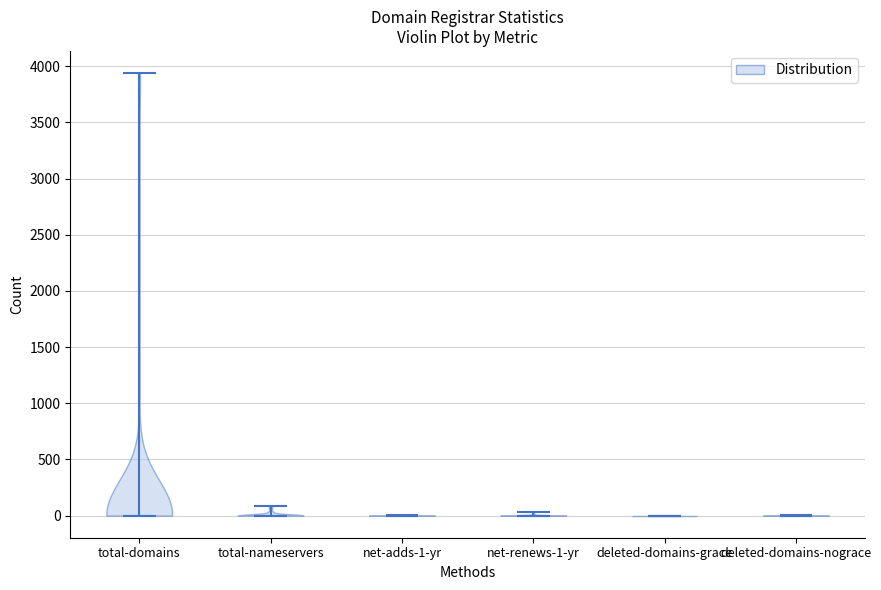

Reading left to right, read every violin against the y-axis: where its median line is, and the lowest and highest points it reaches. The values are not printed on the chart, so give them approximately, as read against the axis.

total-domains: median line 0, lowest point 0, highest point 3950
total-nameservers: median line 0, lowest point 0, highest point 100
net-adds-1-yr: median line 0, lowest point 0, highest point 0
net-renews-1-yr: median line 0, lowest point 0, highest point 50
deleted-domains-grace: median line 0, lowest point 0, highest point 0
deleted-domains-nograce: median line 0, lowest point 0, highest point 0